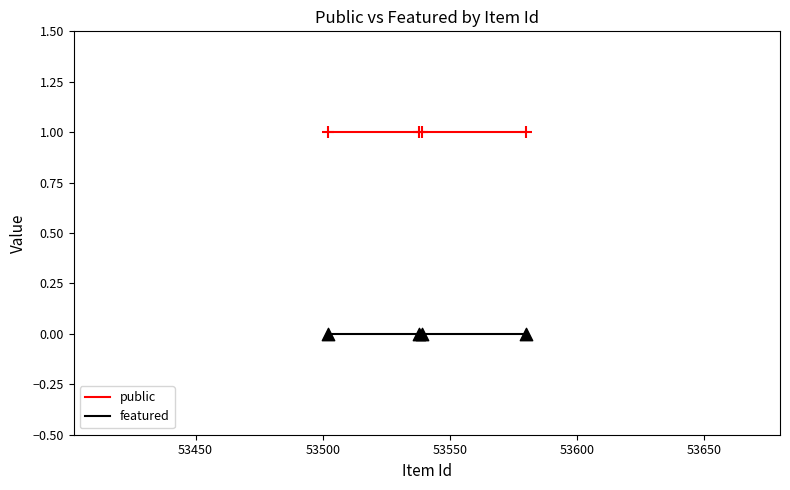

Which series has the largest total across all categories?

public